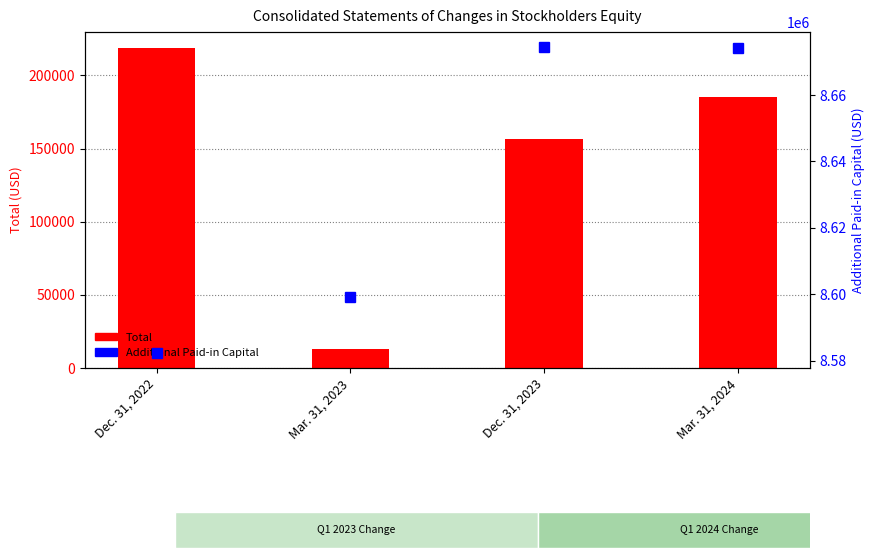

How many data points in Total are above 185262?

1